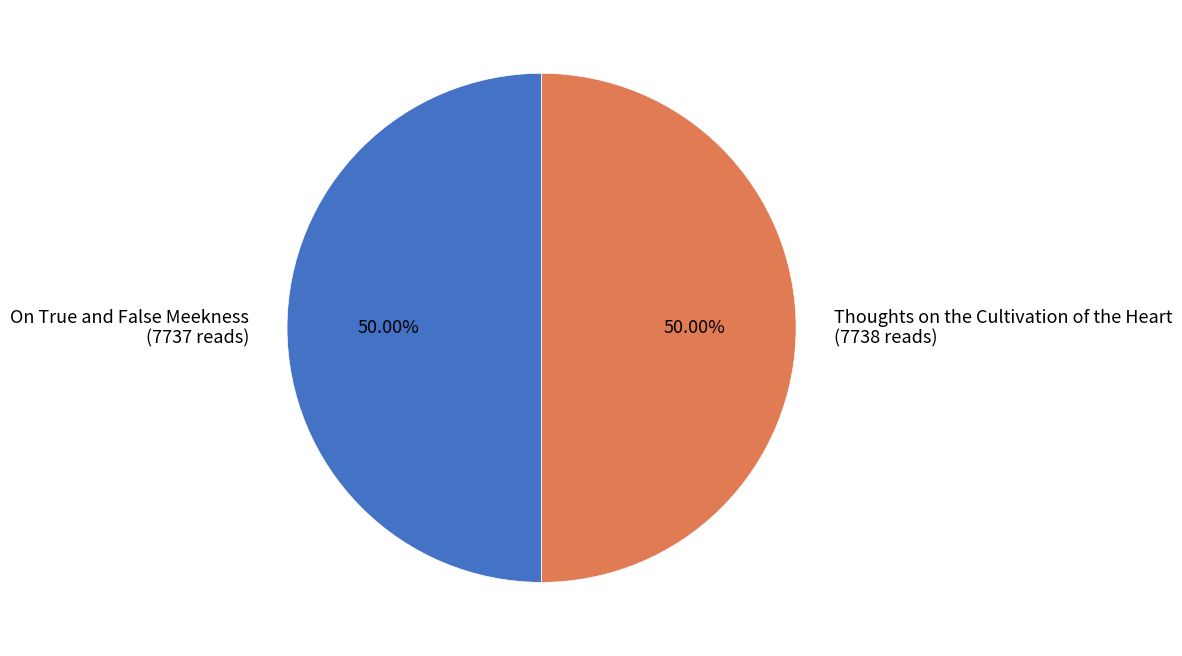

How many segments does this pie chart have?

2